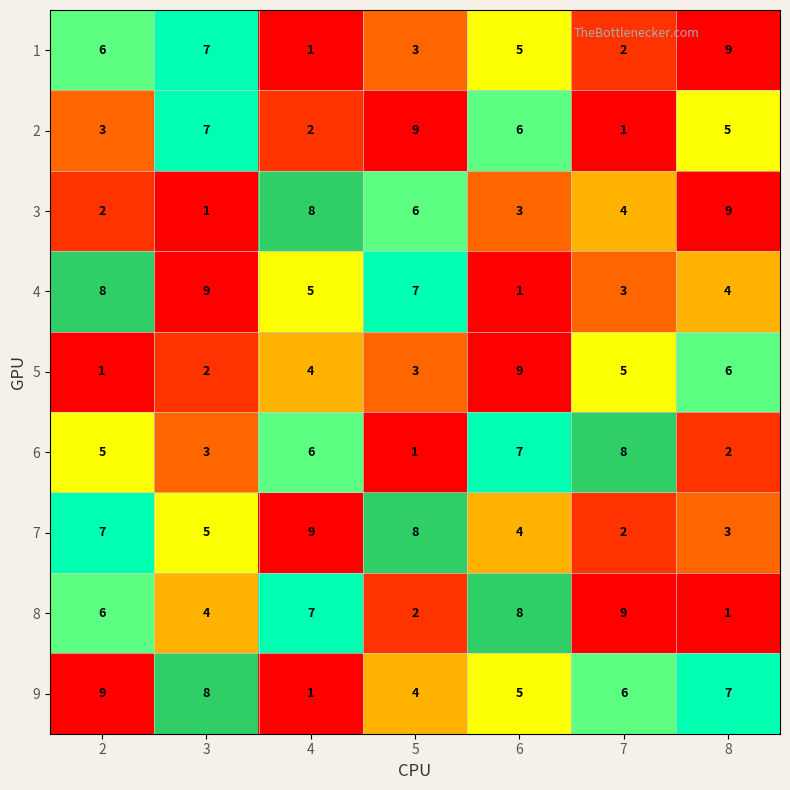

The value of 5 at 7 is 7. True or false?

False